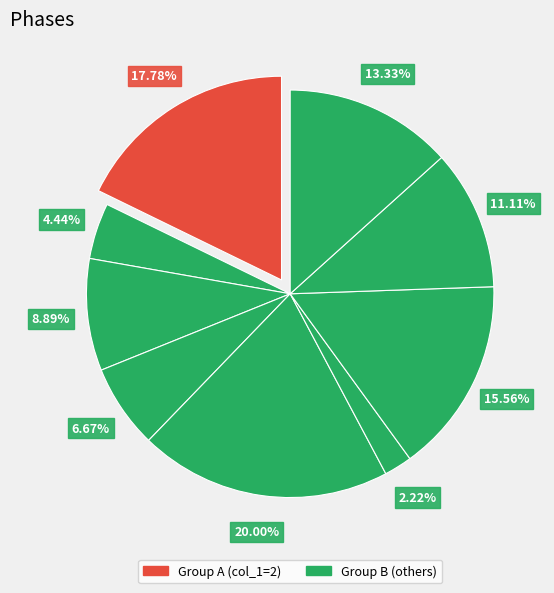

Count the number of slices in the pie.

9